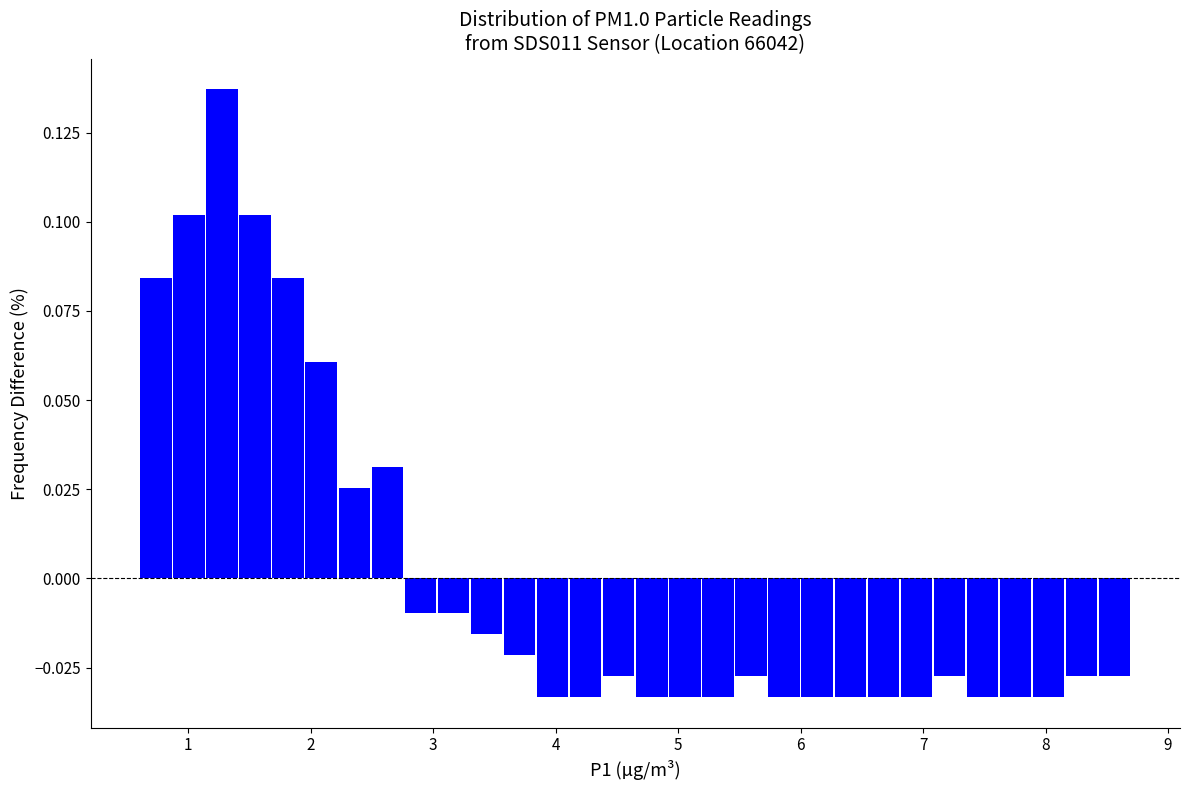

Read against the x-axis, roughly where is the centre of the tallest bar?

1.3